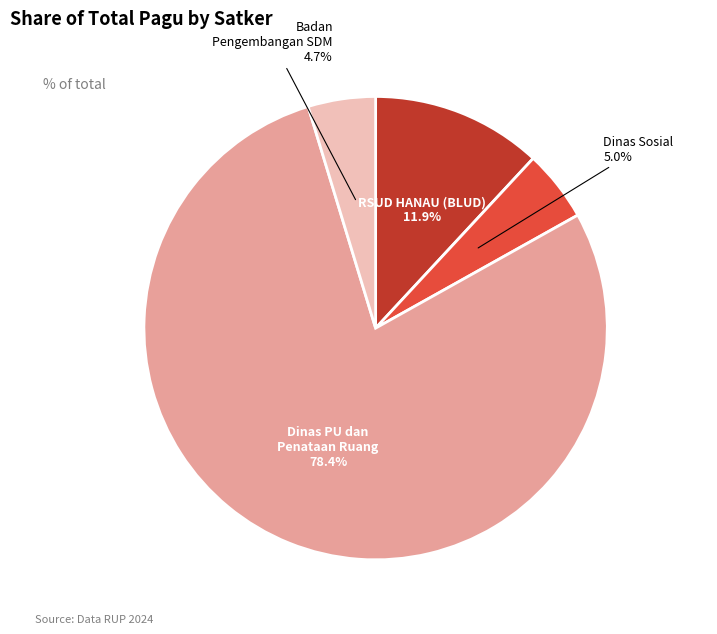

How many slices are in this pie chart?

4